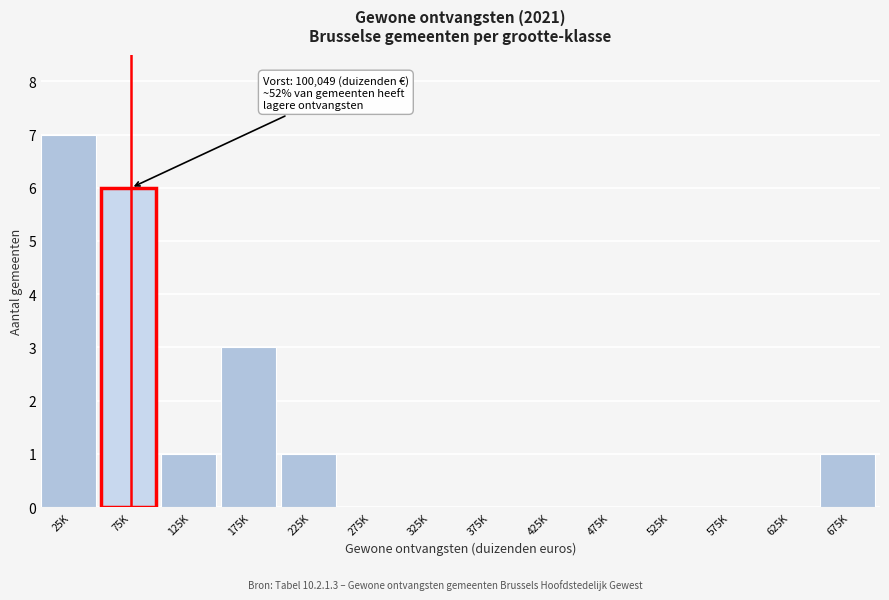

Reading left to right, what are all the values shown in this chart?

25K=7	75K=6	125K=1	175K=3	225K=1	275K=0	325K=0	375K=0	425K=0	475K=0	525K=0	575K=0	625K=0	675K=1